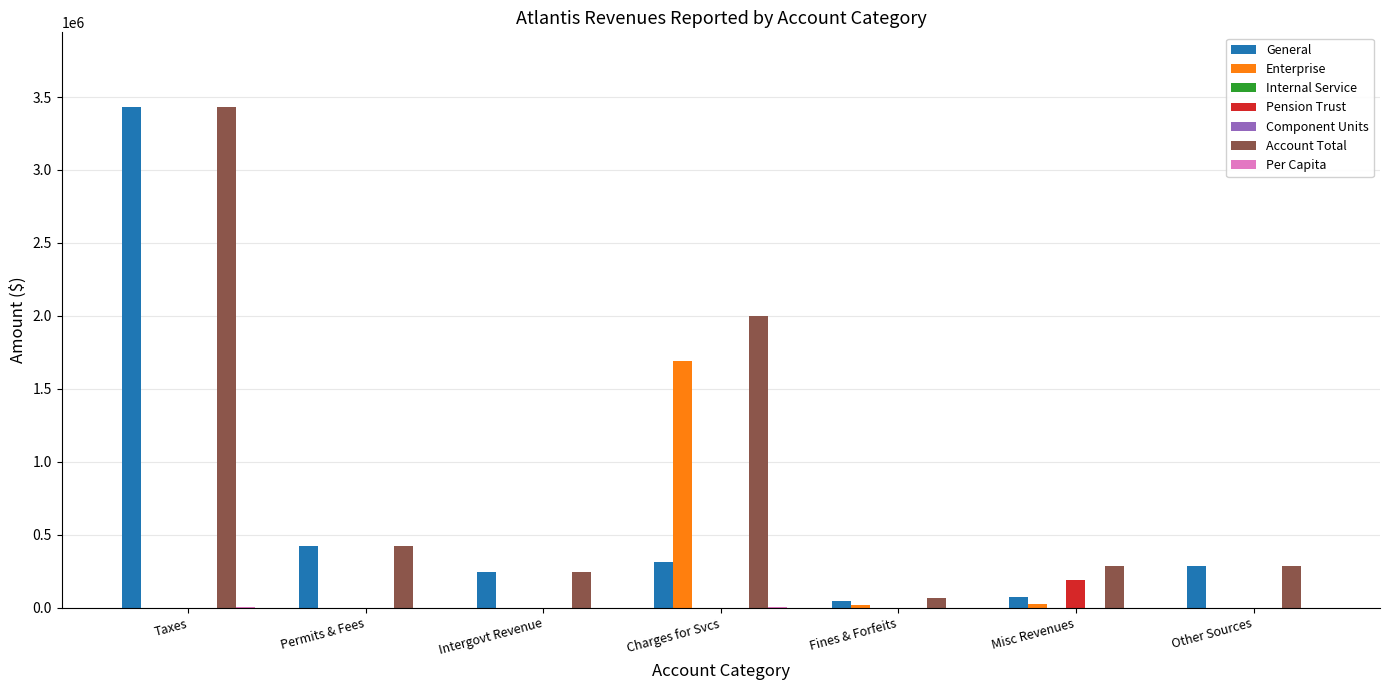

How many values in the Enterprise series exceed 0?

3